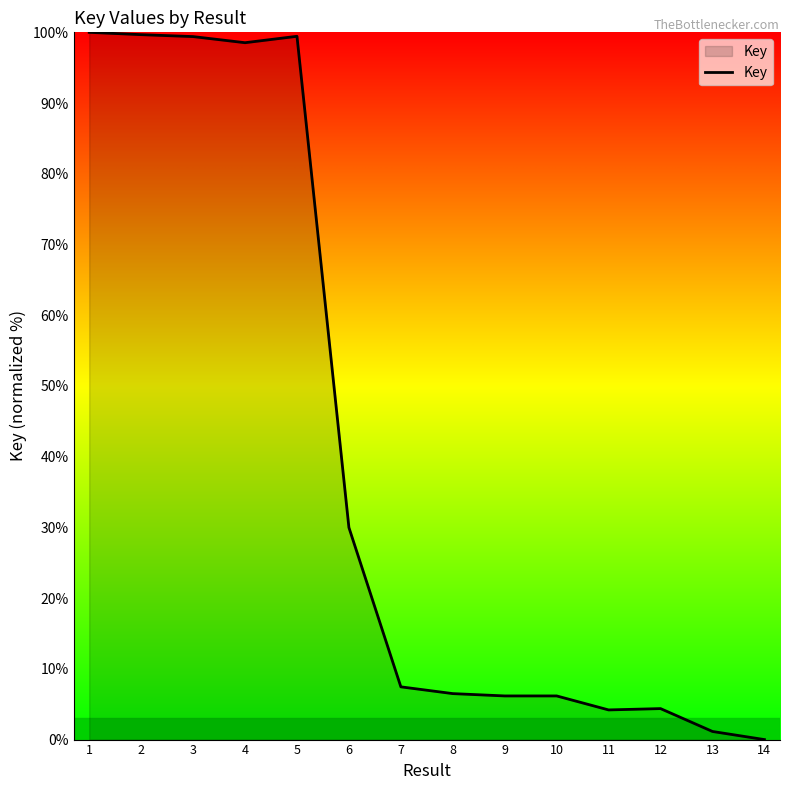

Does the chart have visible grid lines?

No